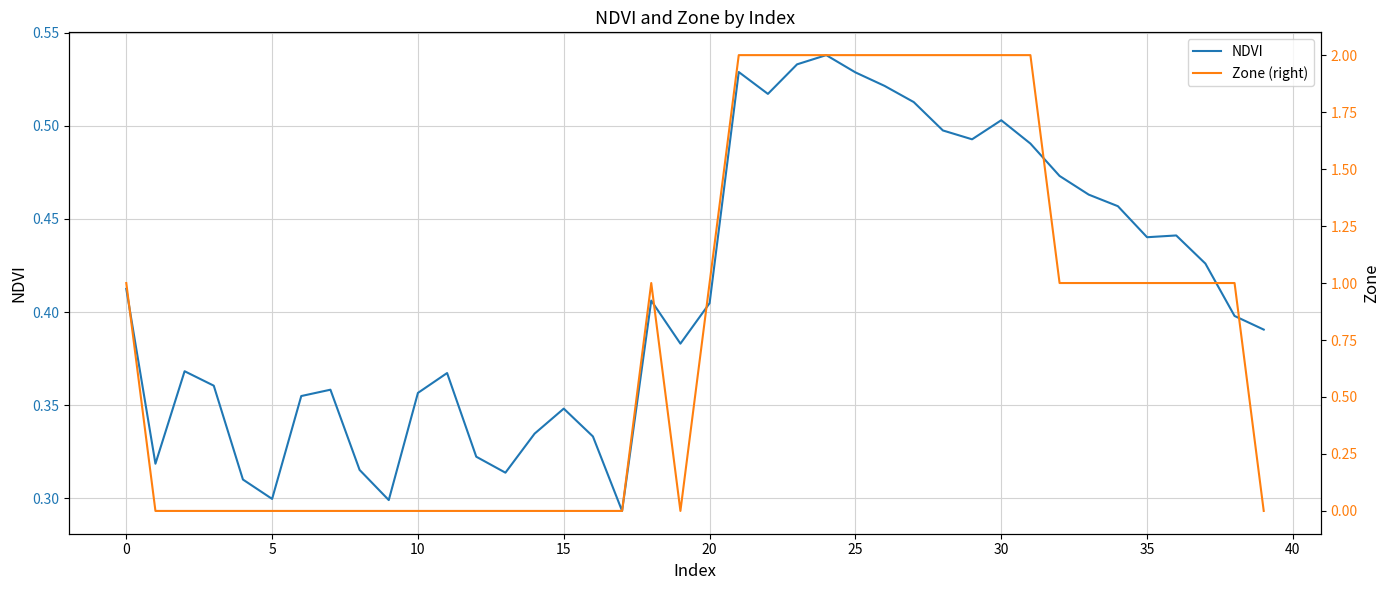

True or false: NDVI has a value of 0.3 at 30.

False